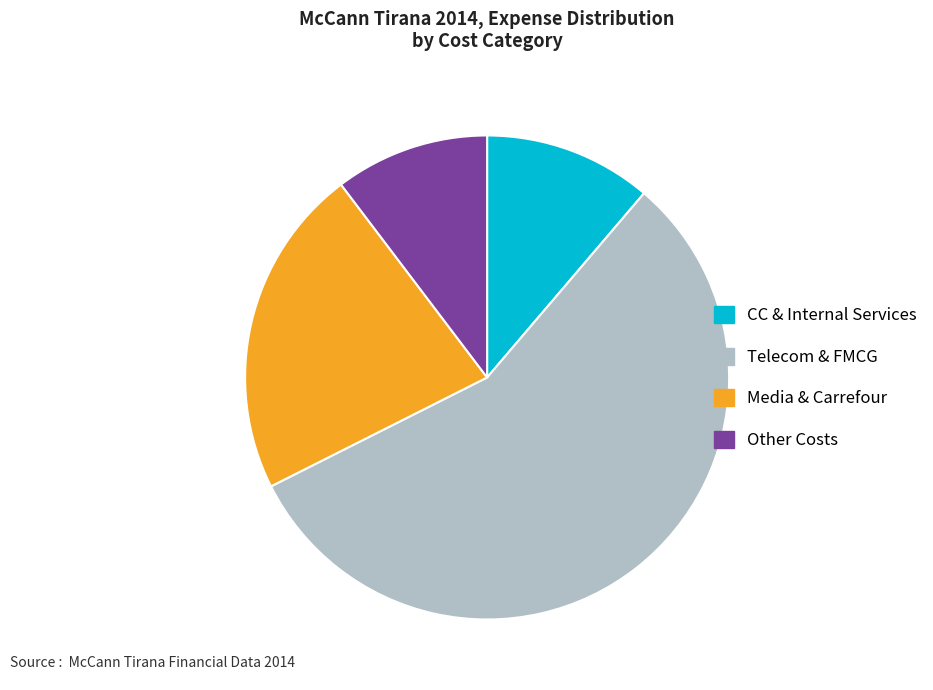

Does any single category account for the majority?

Yes